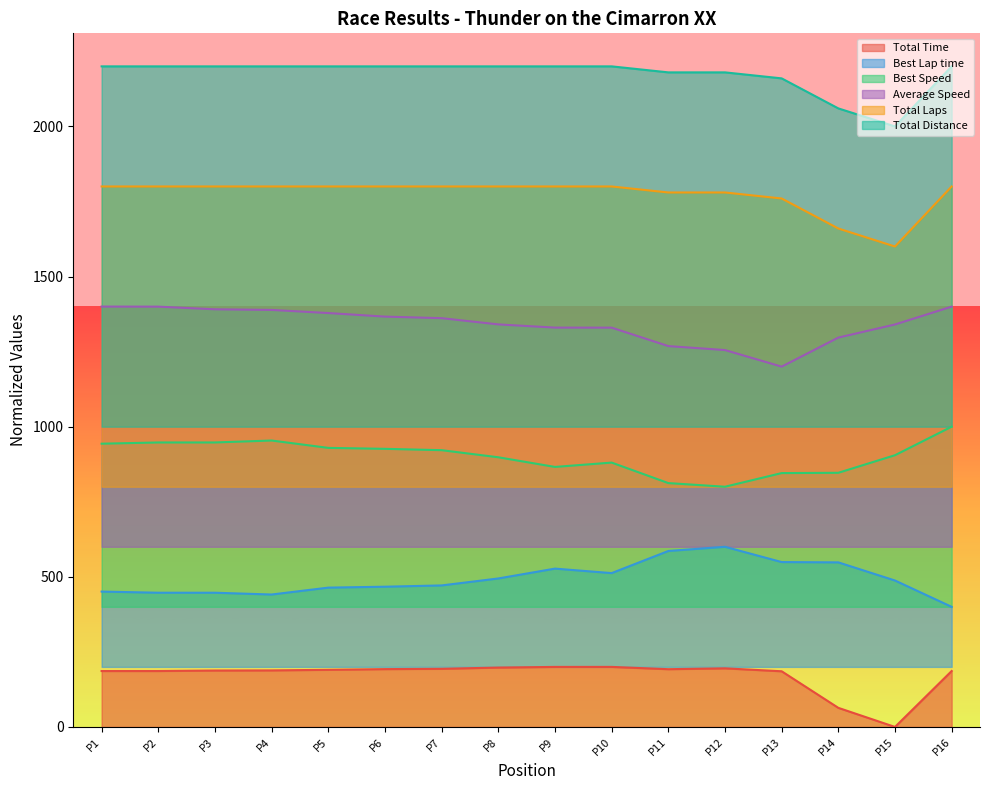

Rank the series at P2 from lowest to highest value.

Total Time, Best Lap time, Best Speed, Average Speed, Total Laps, Total Distance